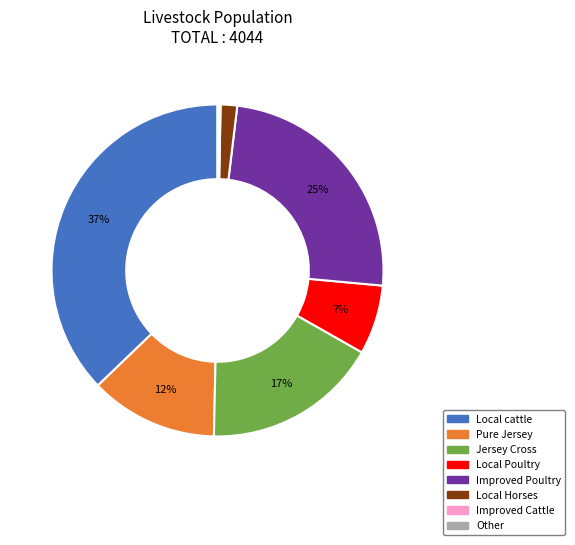

Is there any slice that represents more than half of the pie?

No